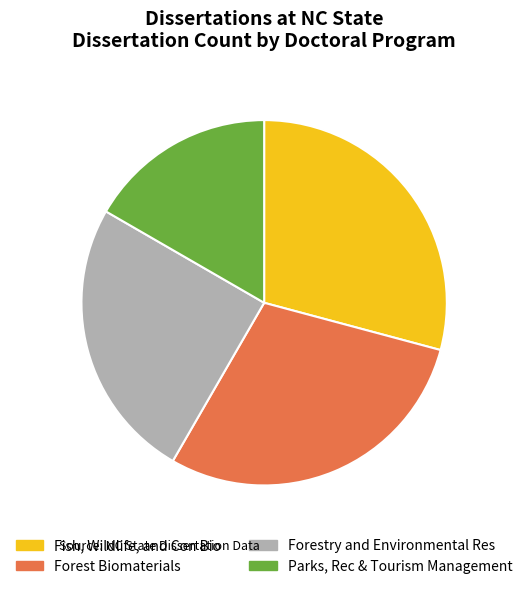

Is there a majority slice in this chart?

No